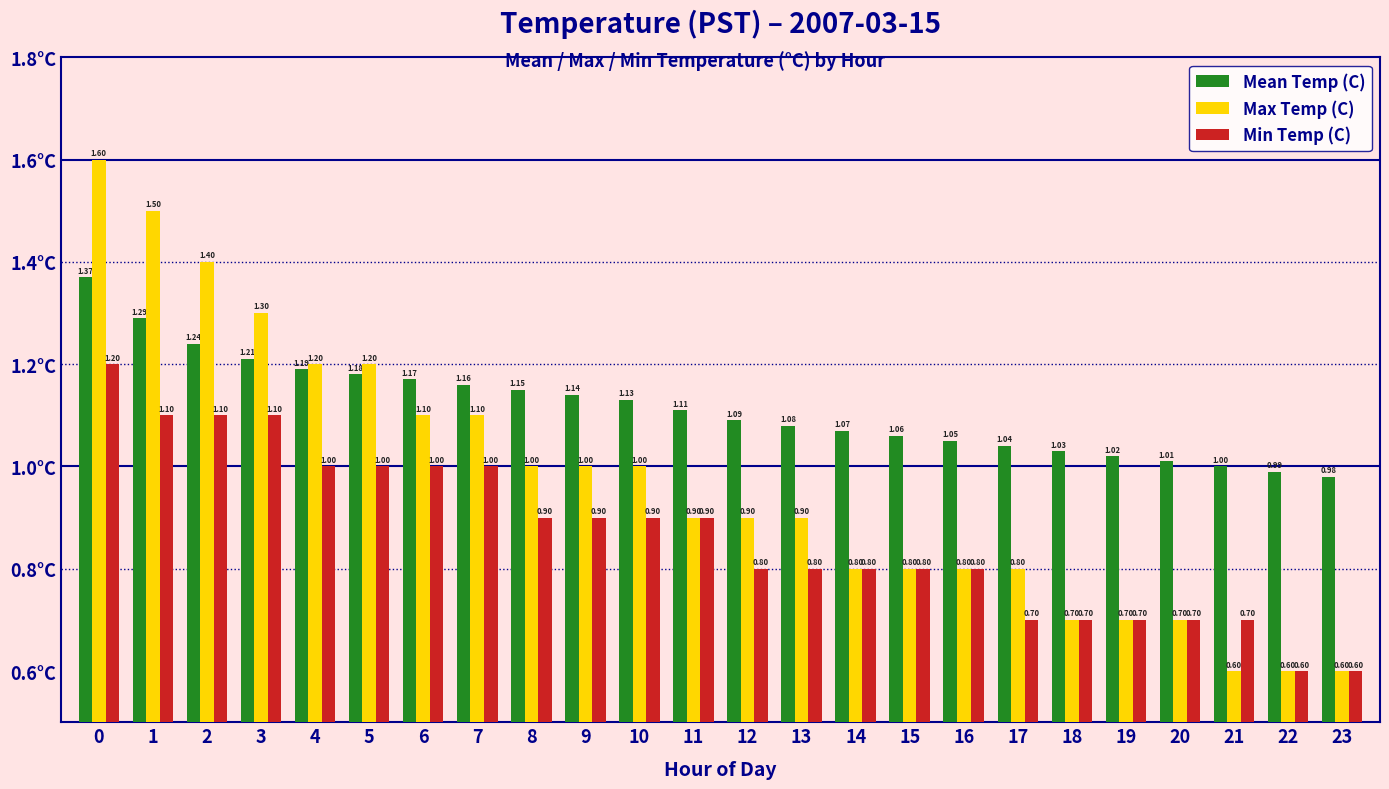

Which series has the largest total across all categories?

Mean Temp (C)